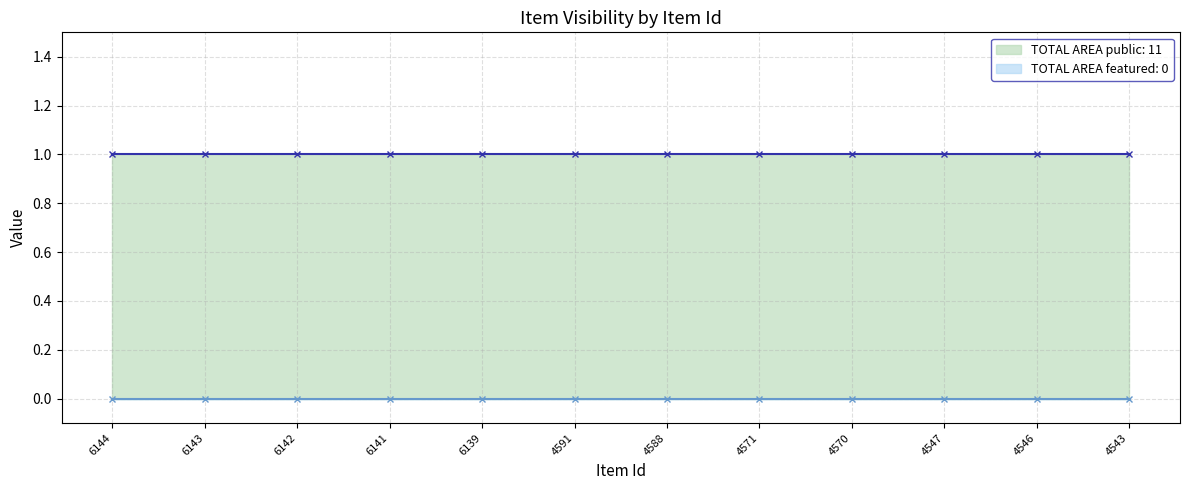

What is the greatest value displayed?

1